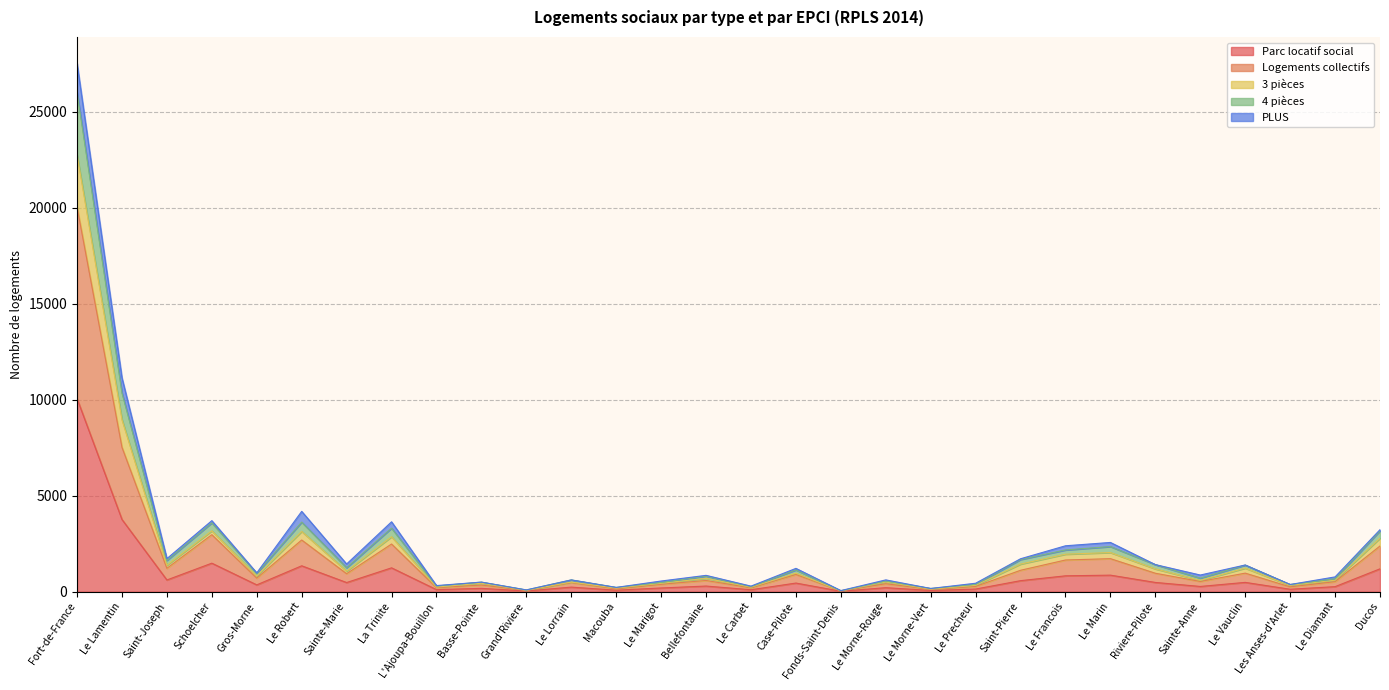

At which label does Parc locatif social reach its peak?

Fort-de-France